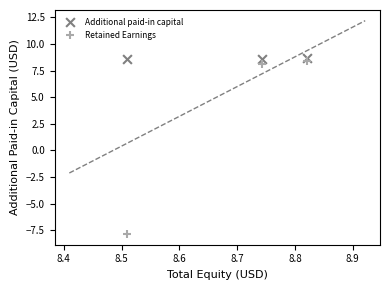

Which series reaches the minimum Y coordinate?

Retained Earnings